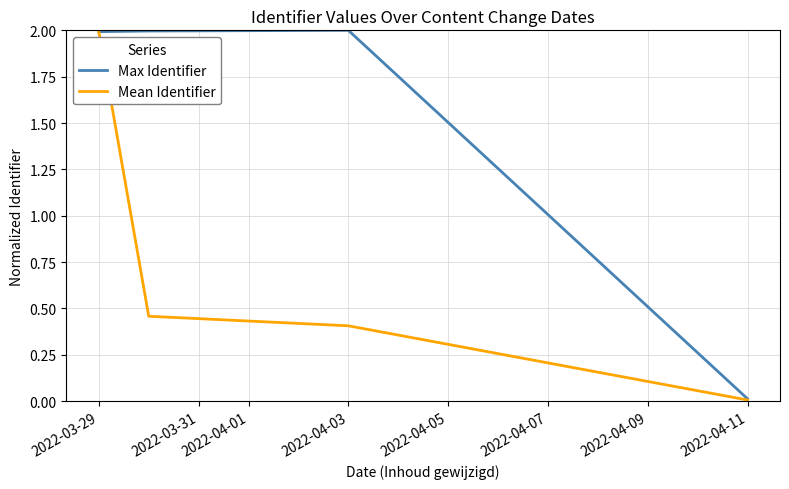

True or false: Max Identifier has more than 2 points higher than both neighbors.

False